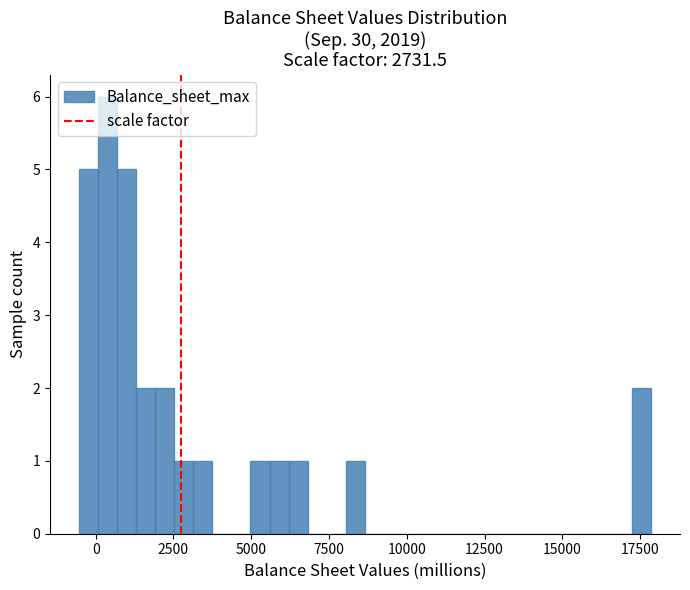

Read against the x-axis, roughly where is the centre of the tallest bar?

500